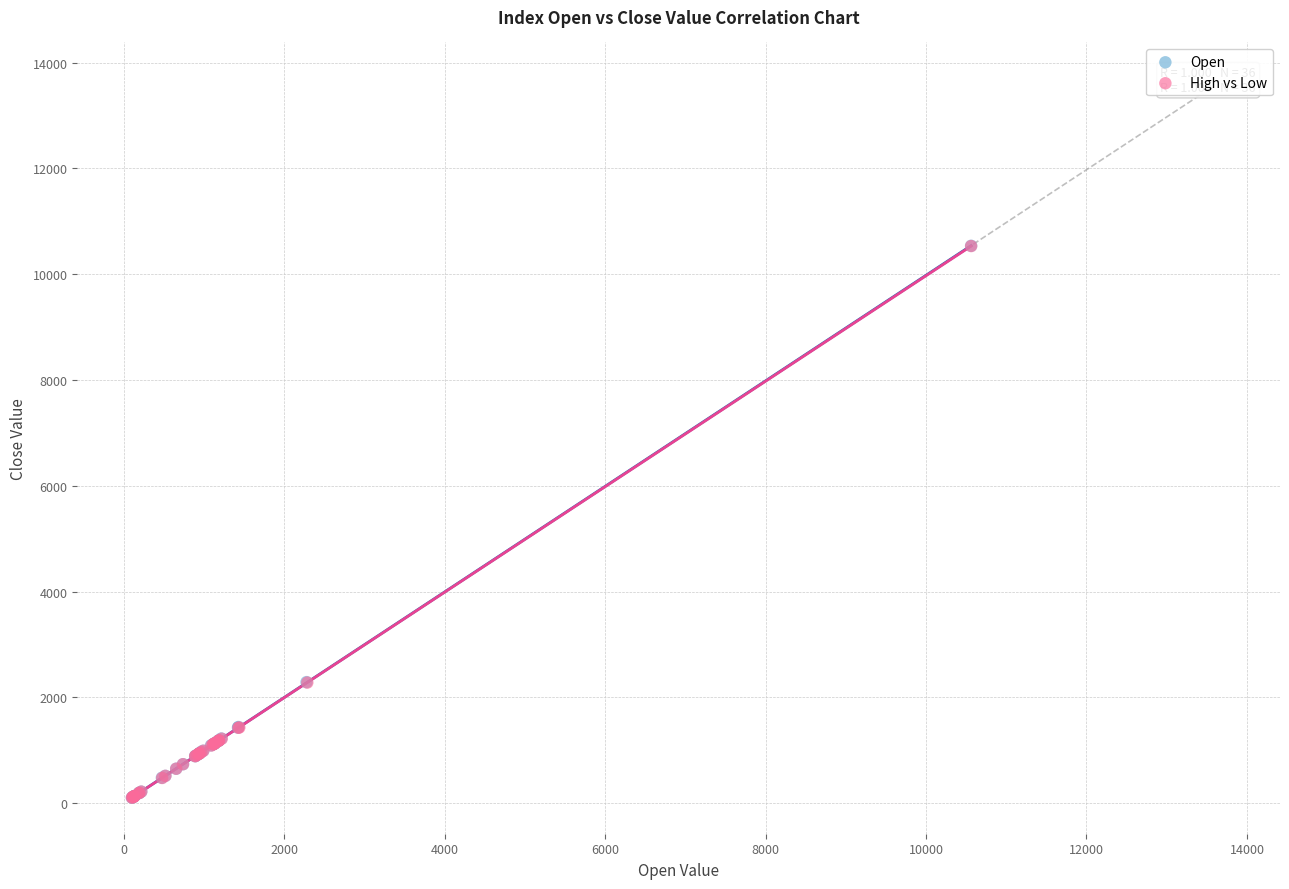

Which series has the widest spread of Y values?

Open